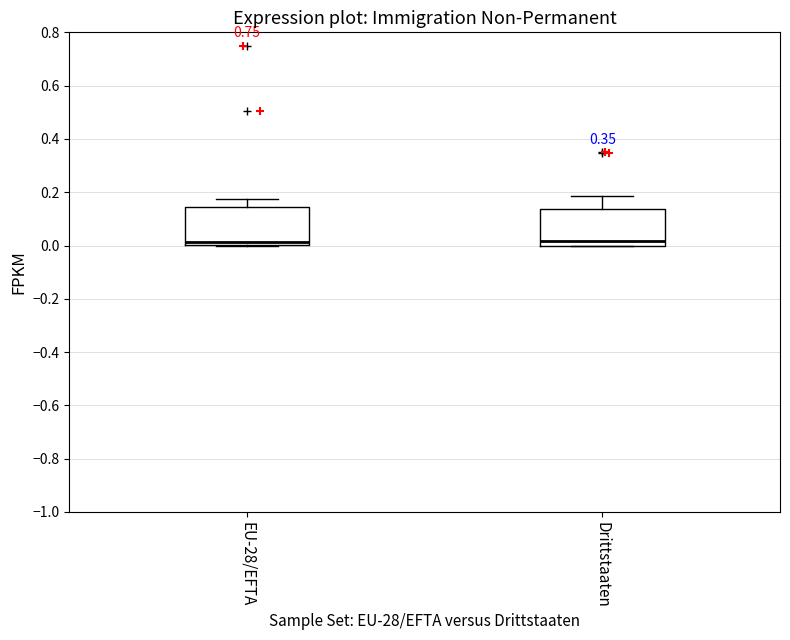

Reading left to right, read every box against the y-axis: the position of its median line, the range the box covers, and the ends of its whiskers. The values are not printed on the chart, so give them approximately, as read against the axis.

EU-28/EFTA: median 0.02, box 0.00 to 0.14, whiskers 0.00 to 0.18
Drittstaaten: median 0.02, box 0.00 to 0.14, whiskers 0.00 to 0.18